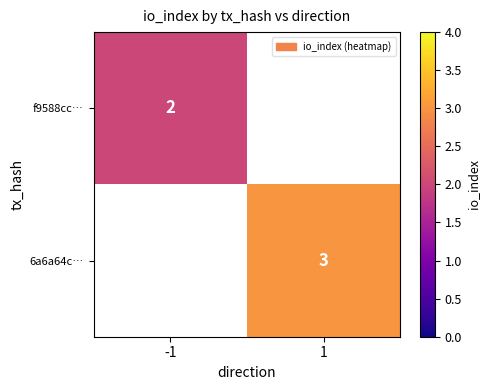

How many data points does each series have?

2